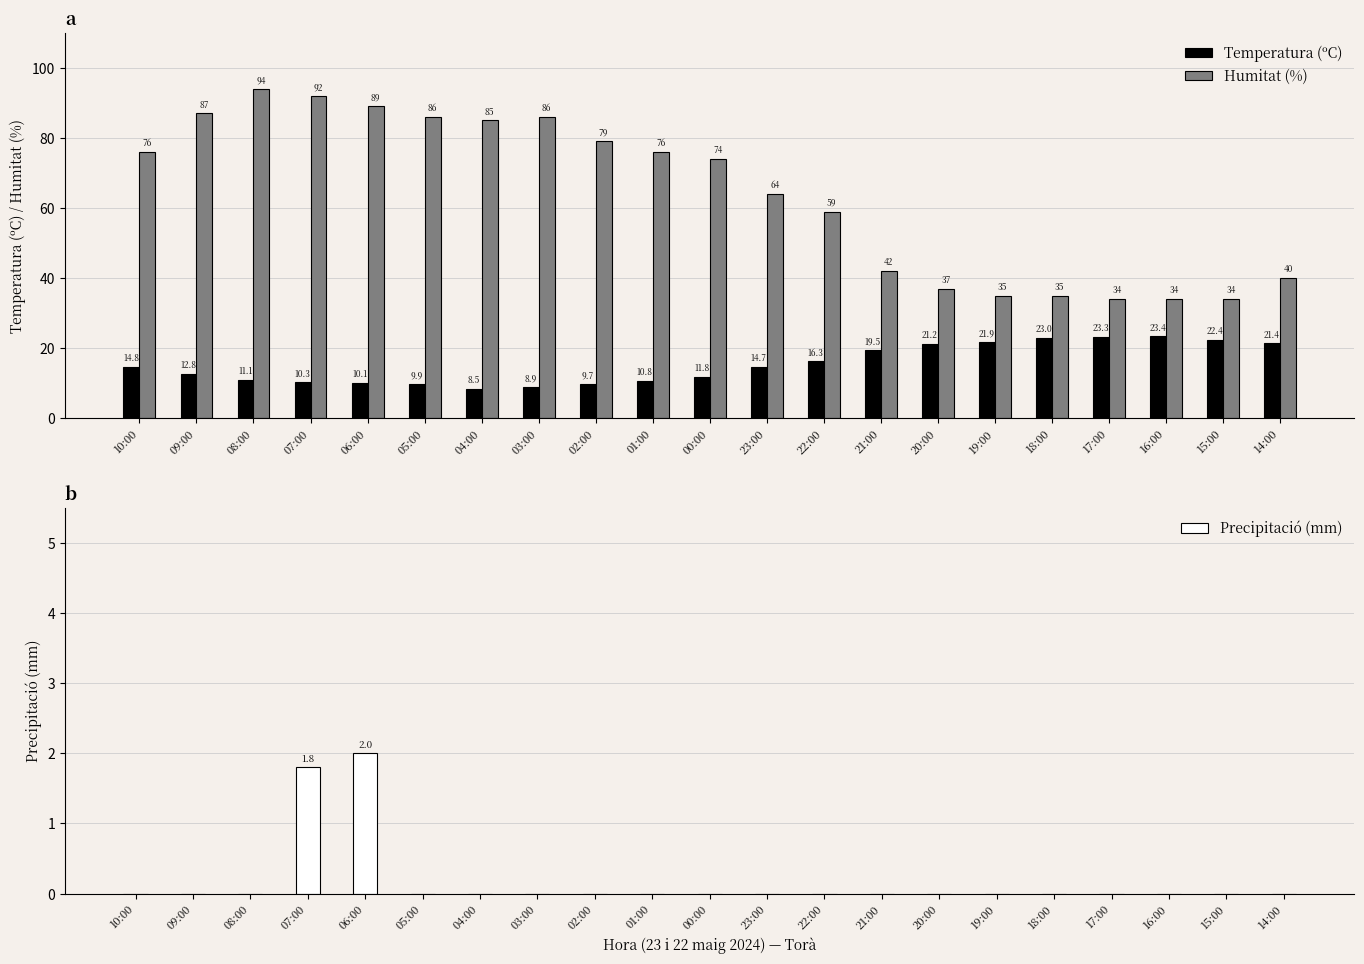

True or false: Temperatura (ºC) has a value of 18.2 at 08:00.

False